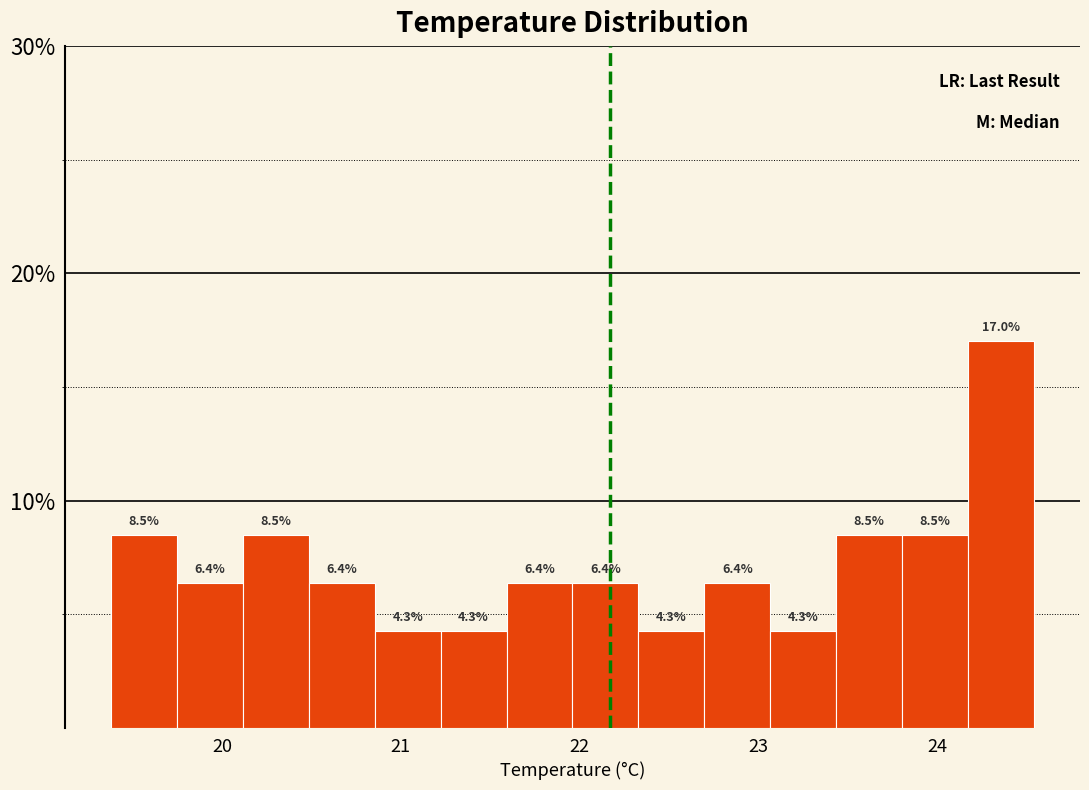

Read against the x-axis, roughly where is the centre of the tallest bar?

24.4